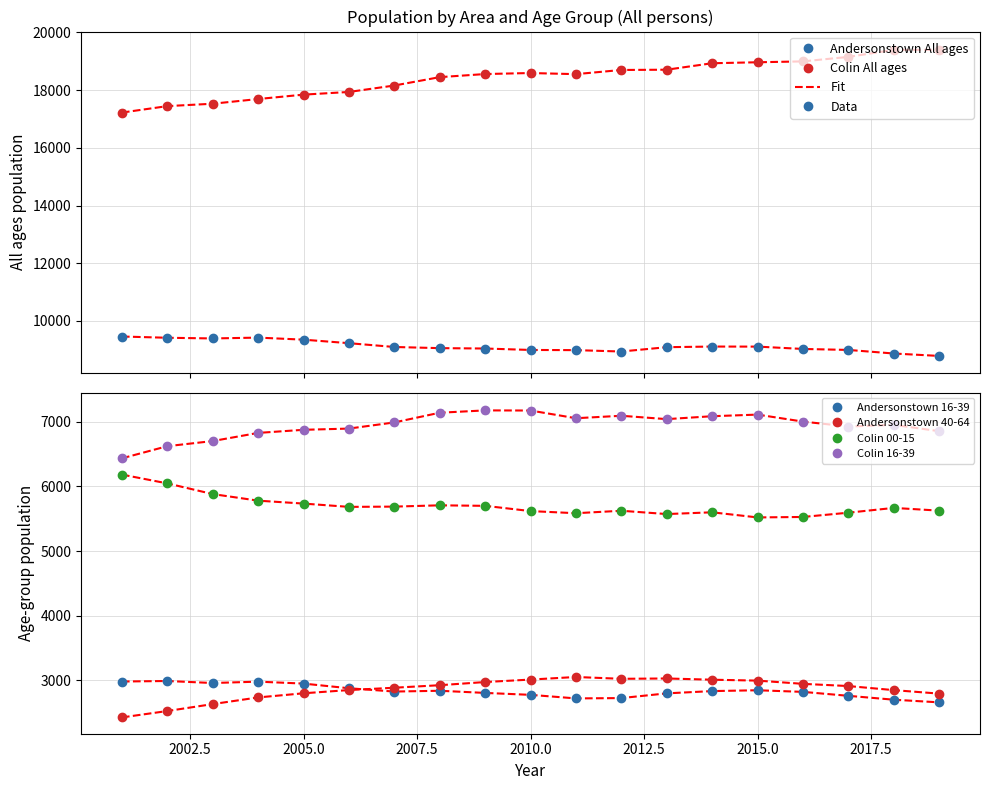

What is the sum of all Colin All ages values?

350229